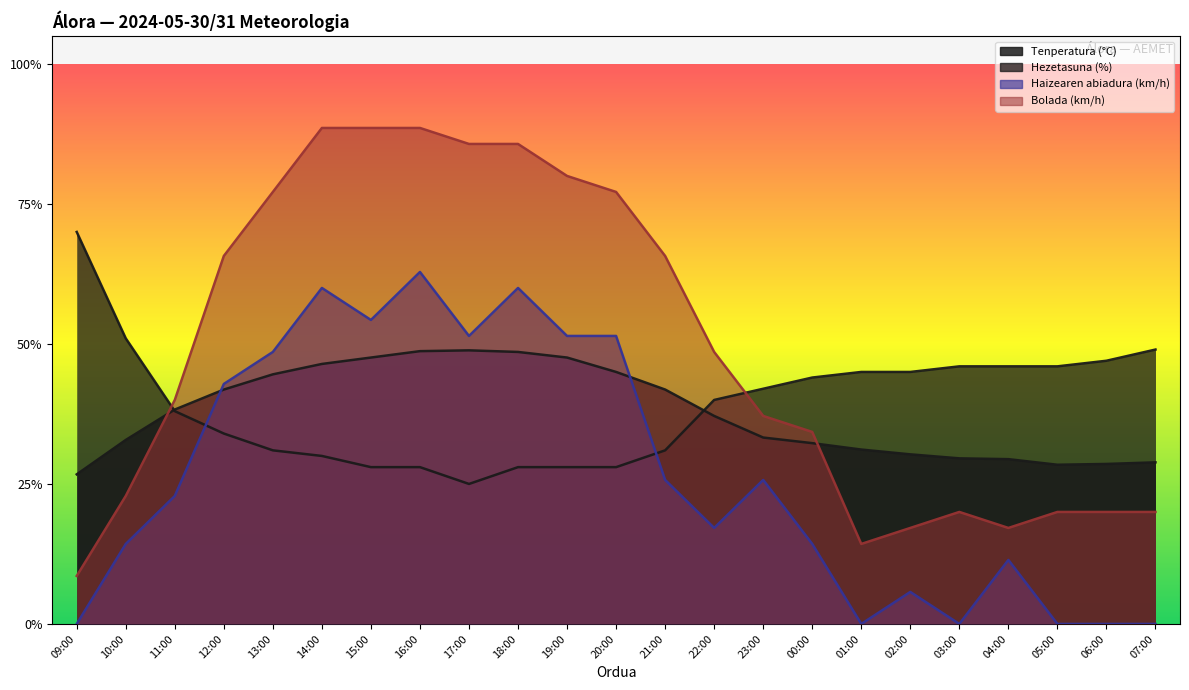

Which series ends up on top after the final intersection of Hezetasuna (%) and Tenperatura (°C)?

Hezetasuna (%)